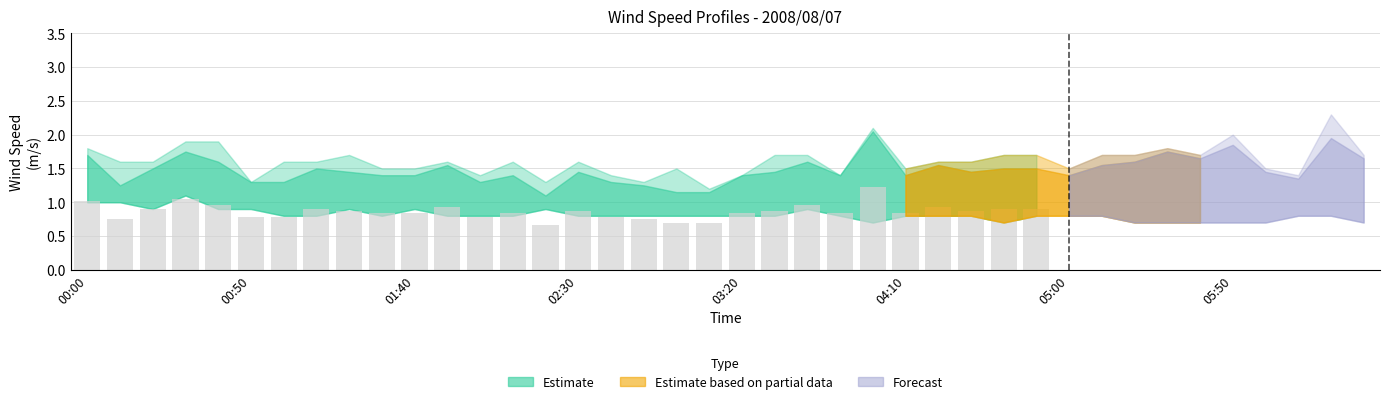

What is the value of the 25th bar from the left?

1.2